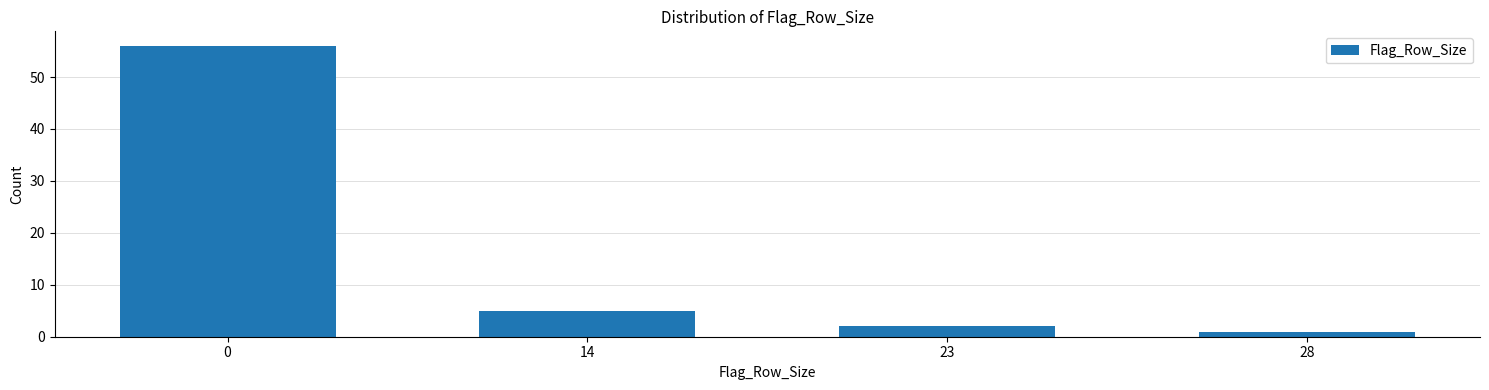

Reading left to right, what are all the values shown in this chart?

56	5	2	1